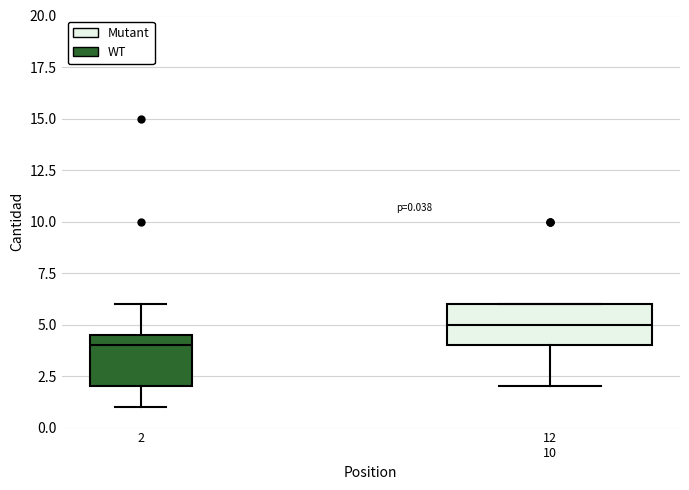

Which box has the highest median line?

12 10